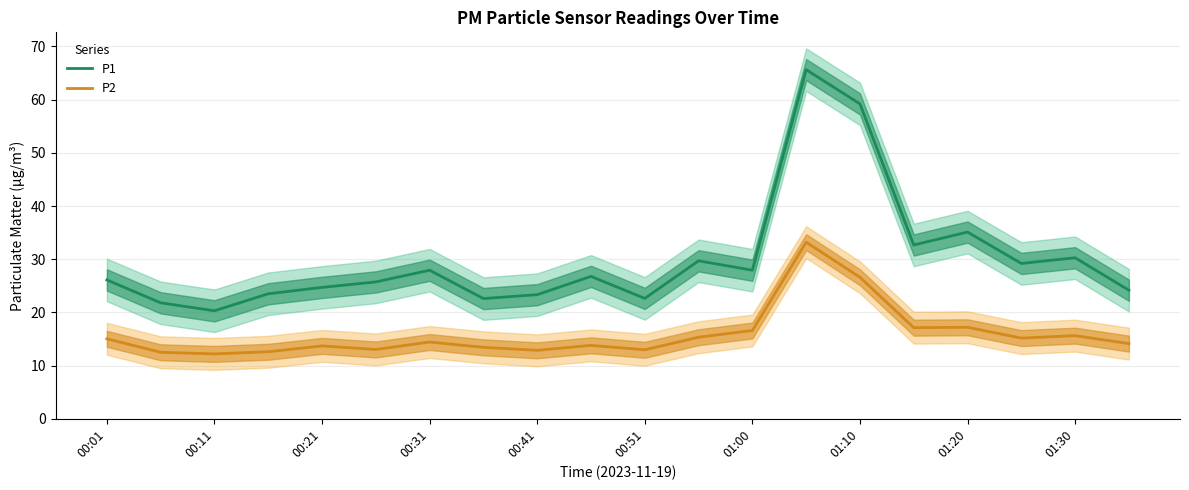

The value of P2 at 01:30 is 8.8. True or false?

False